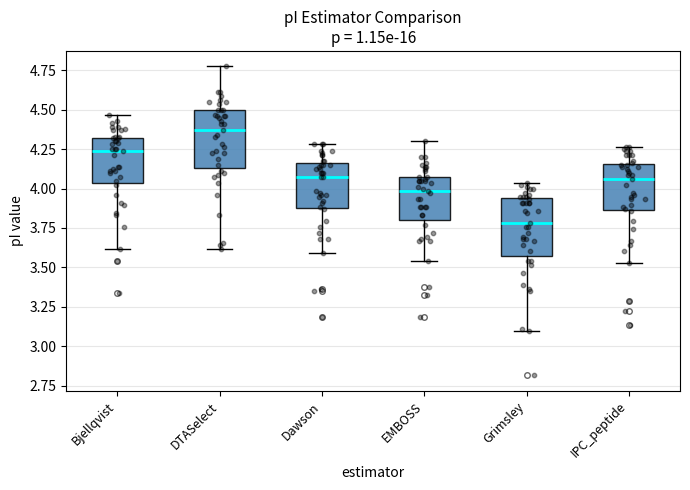

Reading left to right, read every box against the y-axis: the position of its median line, the range the box covers, and the ends of its whiskers. The values are not printed on the chart, so give them approximately, as read against the axis.

Bjellqvist: median 4.25, box 4.05 to 4.30, whiskers 3.60 to 4.45
DTASelect: median 4.35, box 4.15 to 4.50, whiskers 3.60 to 4.75
Dawson: median 4.10, box 3.90 to 4.15, whiskers 3.60 to 4.30
EMBOSS: median 4.00, box 3.80 to 4.10, whiskers 3.55 to 4.30
Grimsley: median 3.80, box 3.55 to 3.95, whiskers 3.10 to 4.05
IPC_peptide: median 4.05, box 3.85 to 4.15, whiskers 3.55 to 4.25